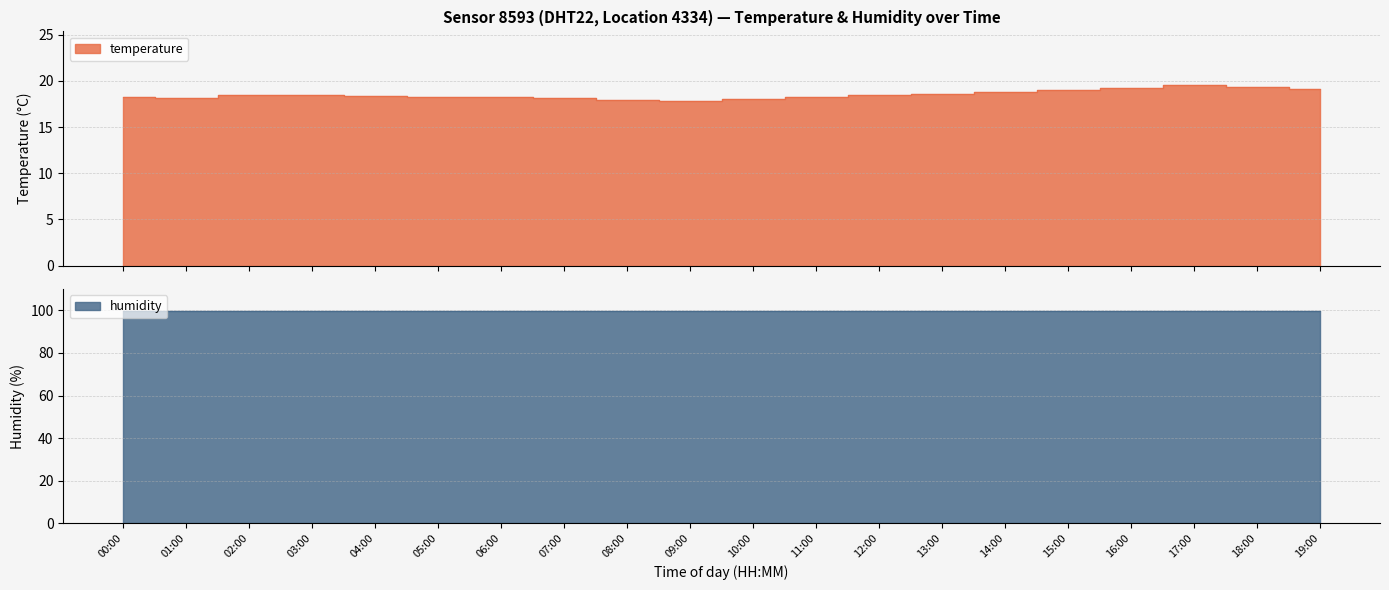

Which has a higher value, 17:00 or 05:00?

17:00